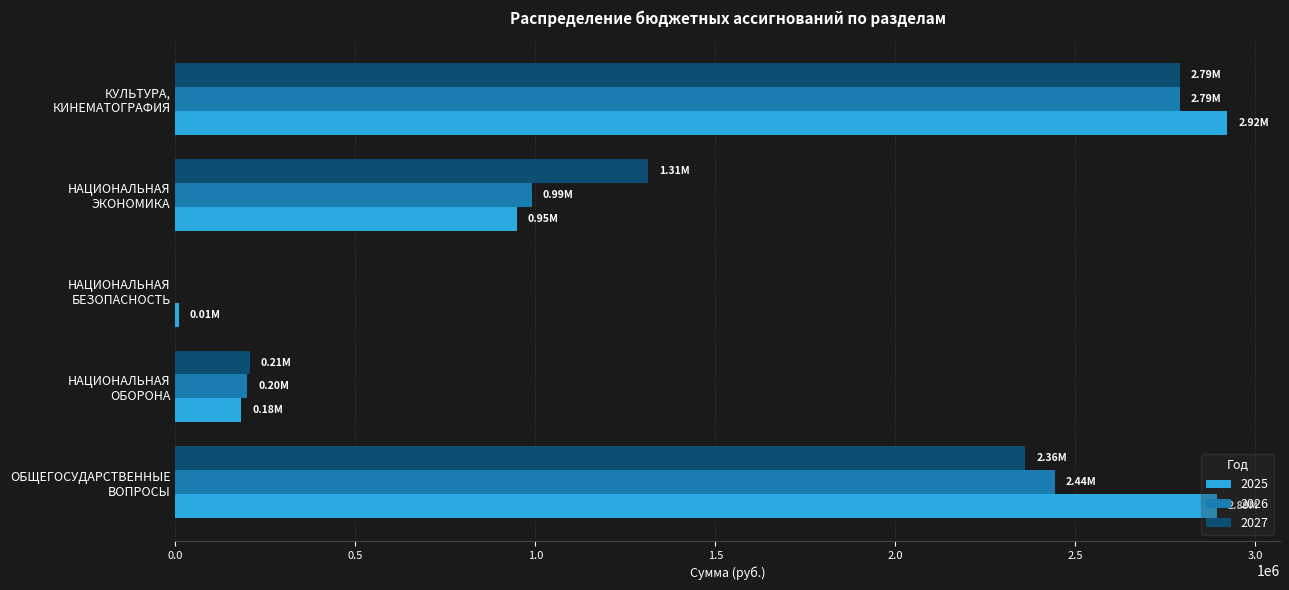

What is the sum of all 2026 values?

6425365.3